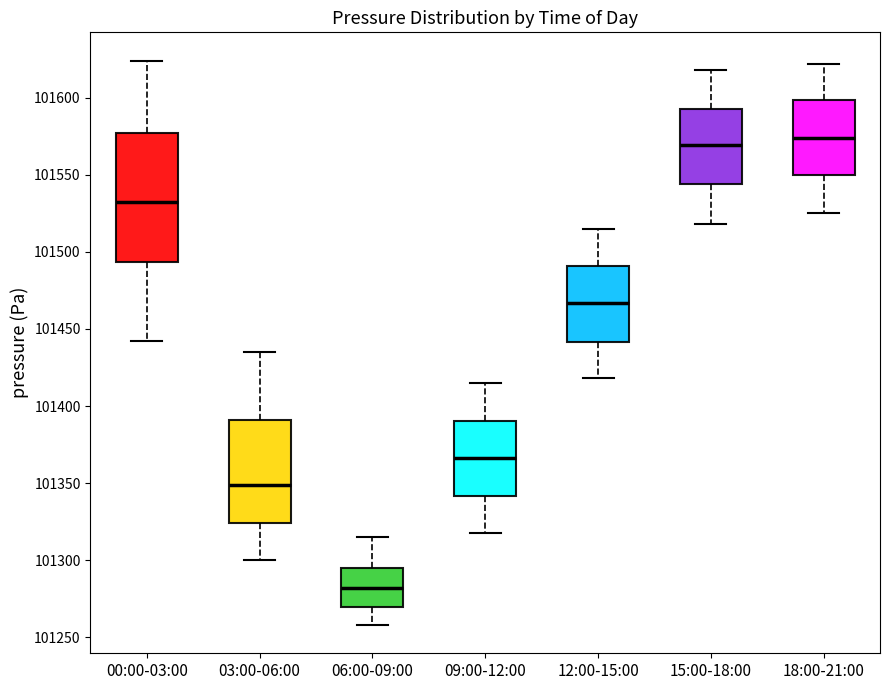

Reading left to right, transcribe this box plot: for each box, give where its median line is, the range the box spans, and where its two whiskers end, as read against the y-axis. The values are not printed on the chart, so give them approximately, as read against the axis.

00:00-03:00: median 101530, box 101495 to 101575, whiskers 101440 to 101625
03:00-06:00: median 101350, box 101325 to 101390, whiskers 101300 to 101435
06:00-09:00: median 101280, box 101270 to 101295, whiskers 101260 to 101315
09:00-12:00: median 101365, box 101340 to 101390, whiskers 101320 to 101415
12:00-15:00: median 101465, box 101440 to 101490, whiskers 101420 to 101515
15:00-18:00: median 101570, box 101545 to 101595, whiskers 101520 to 101620
18:00-21:00: median 101575, box 101550 to 101600, whiskers 101525 to 101620